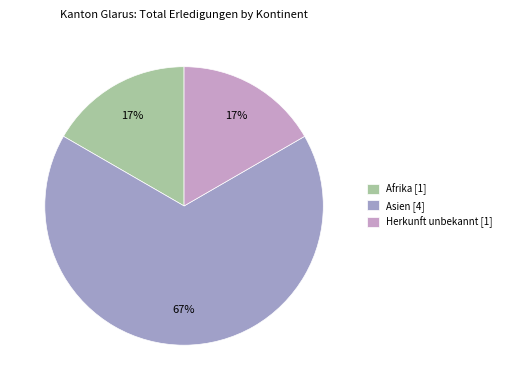

How many segments does this pie chart have?

3